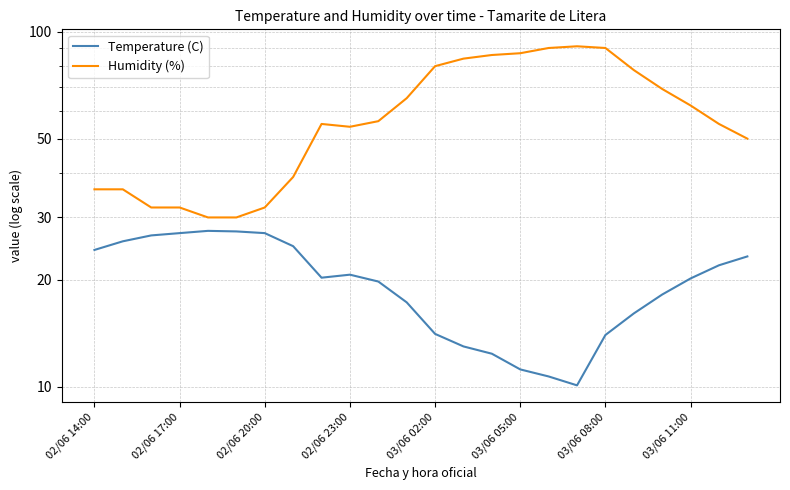

Is the value of Temperature (C) at 9 greater than the value of Humidity (%) at 02/06 20:00?

No